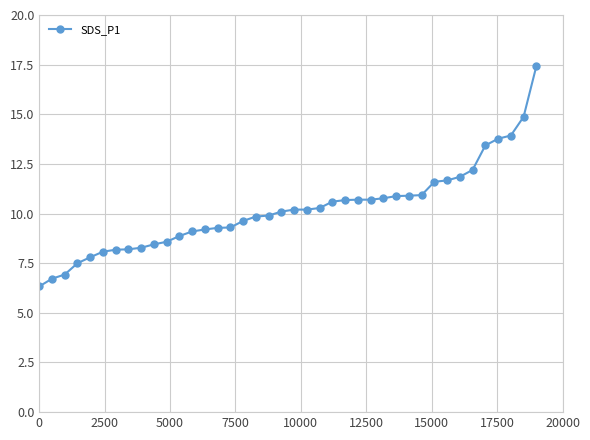

What is the value of the 40th point from the left?

17.4